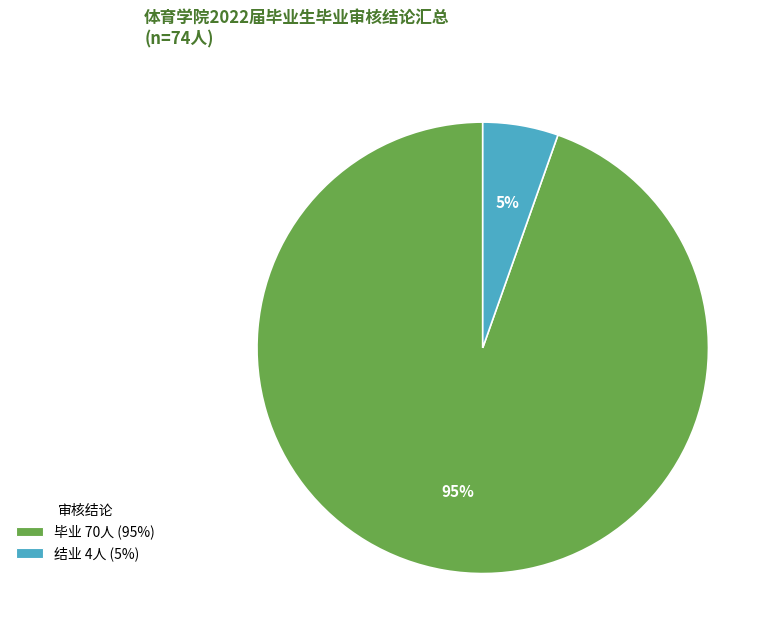

To the nearest percent, what percentage of the pie is 结业?

5%